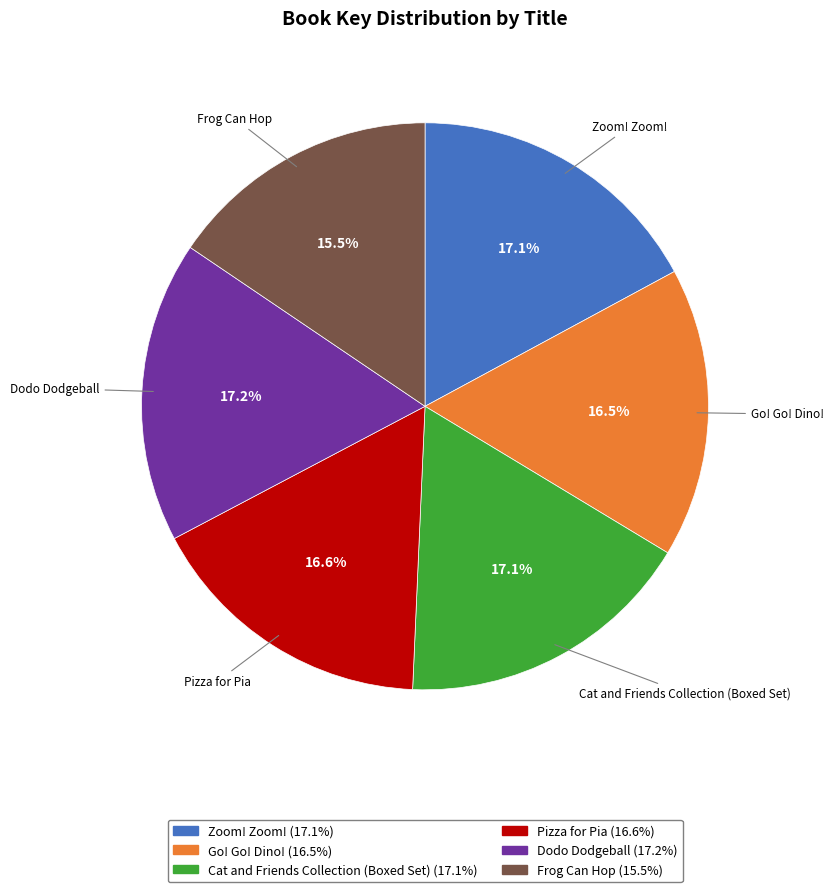

Does any single category account for the majority?

No